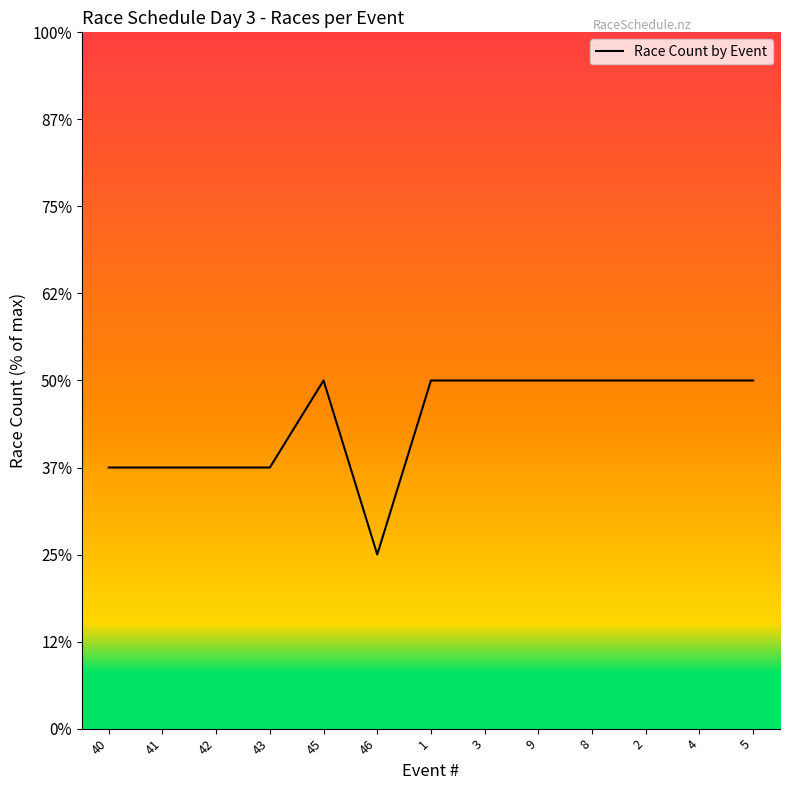

Does the chart have visible grid lines?

No